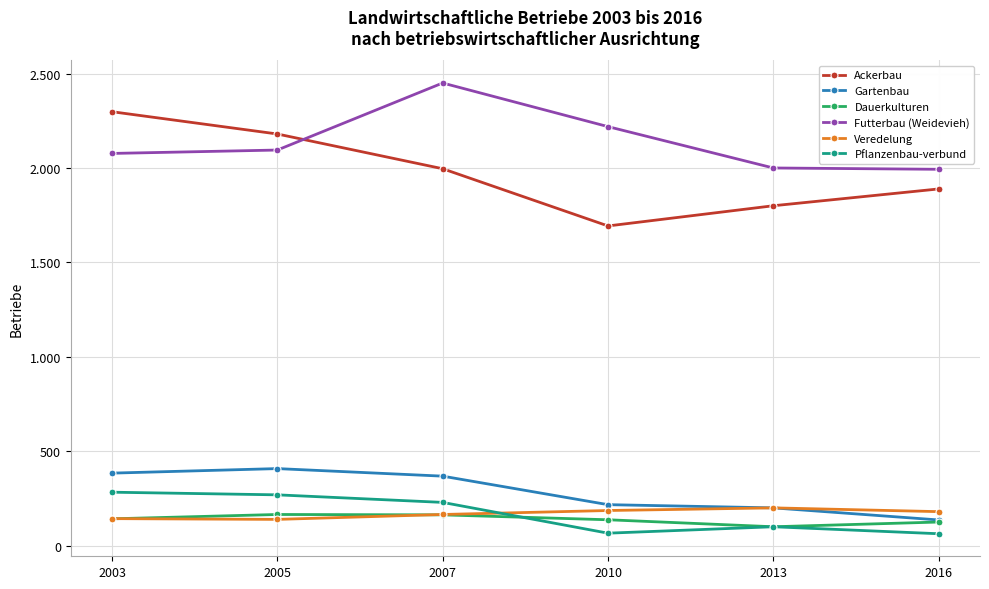

What is the average value of the Dauerkulturen series?

139